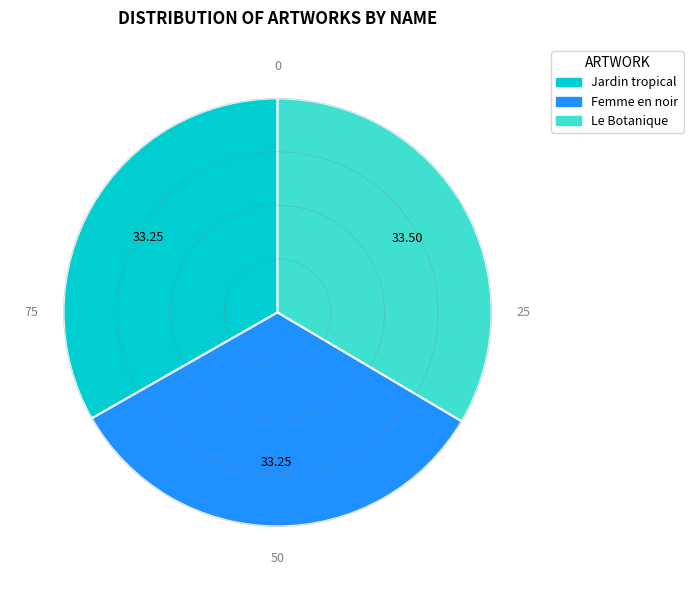

What is the ratio of the value at Le Botanique to the value at Jardin tropical?

1.0